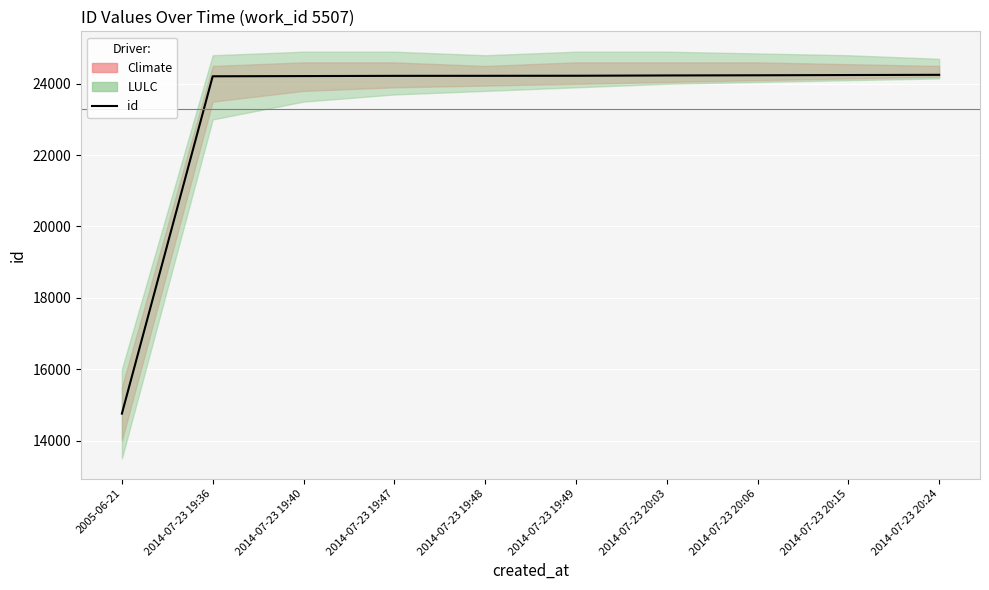

The value at 2014-07-23 19:40 is 24216. True or false?

True